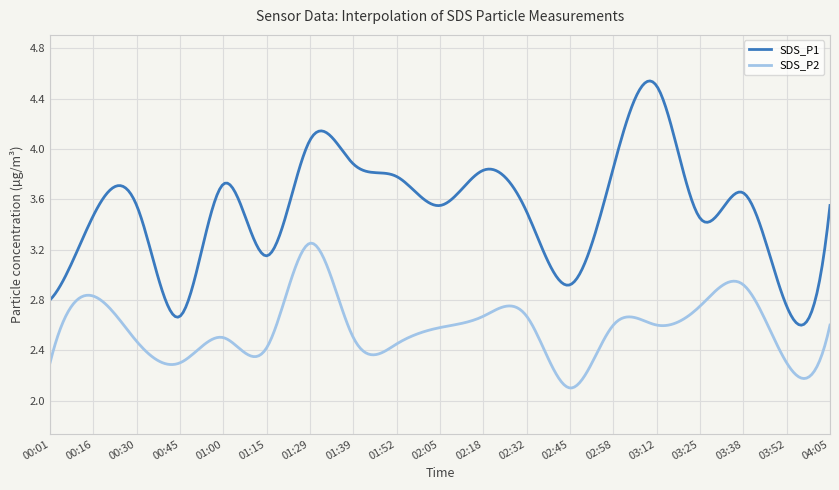

True or false: SDS_P1 has more than 2 interior local peaks.

True